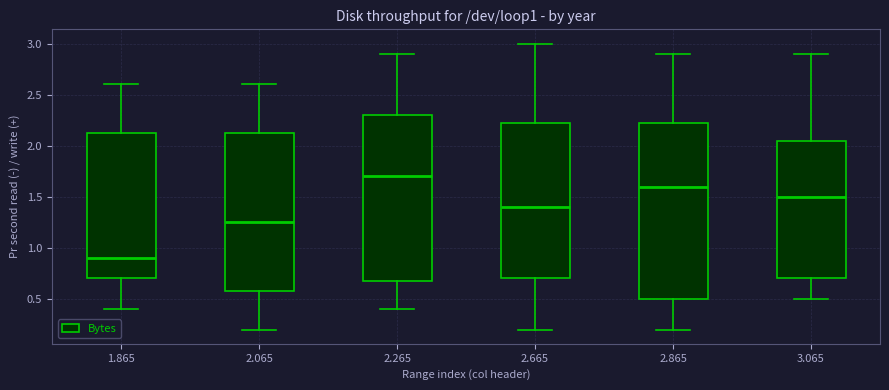

Which box has the highest median line?

2.265